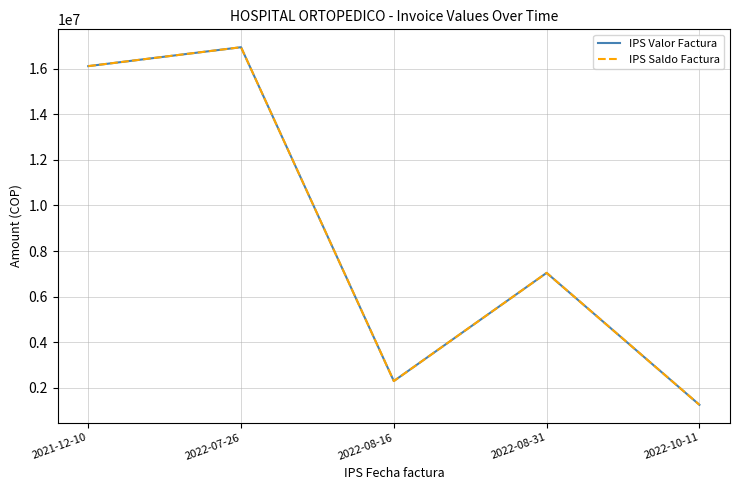

What is the average value of the IPS Valor Factura series?

8727487